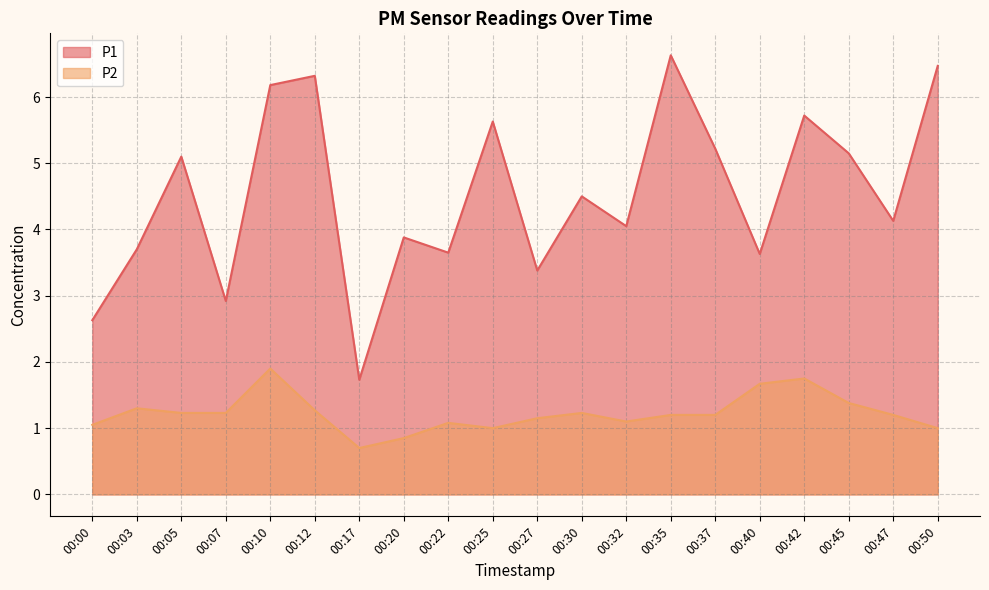

How many lines are shown in the chart?

2